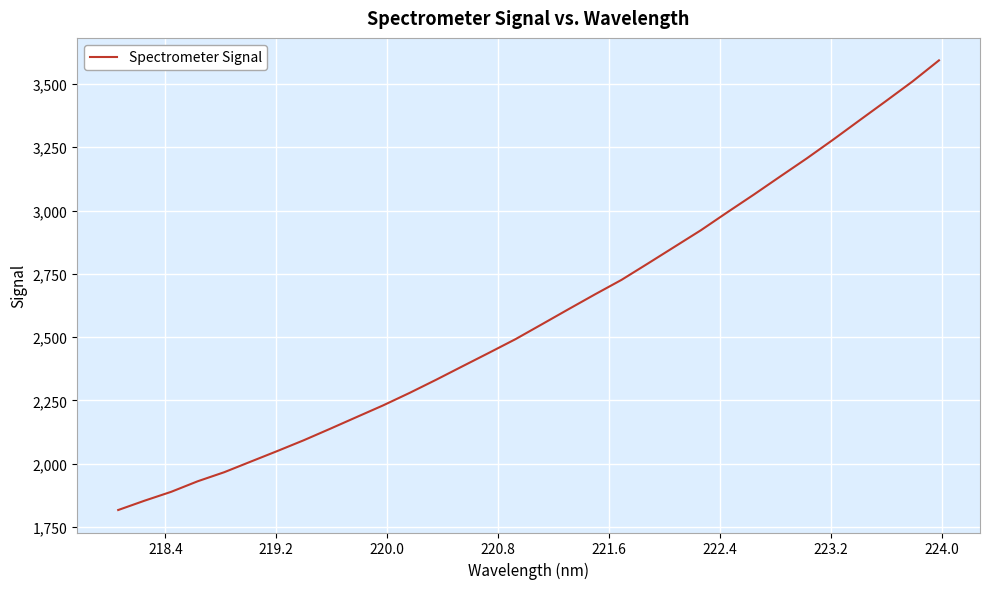

True or false: there are more than 0 points higher than both neighbors.

False